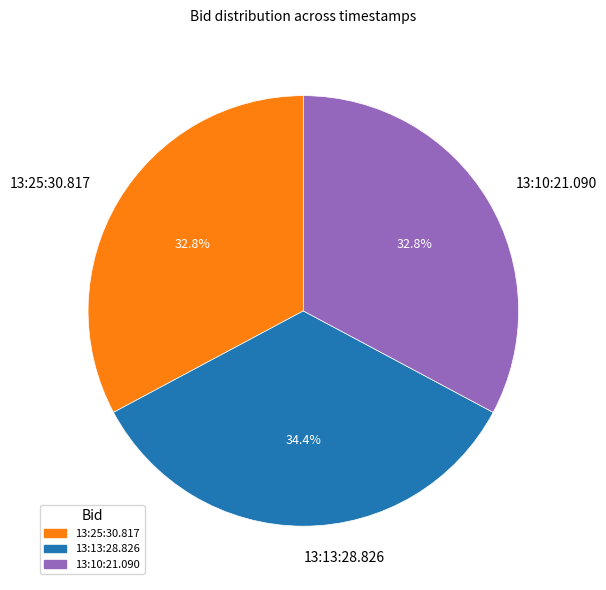

Is it true that 13:10:21.090 is 25% of the pie?

False